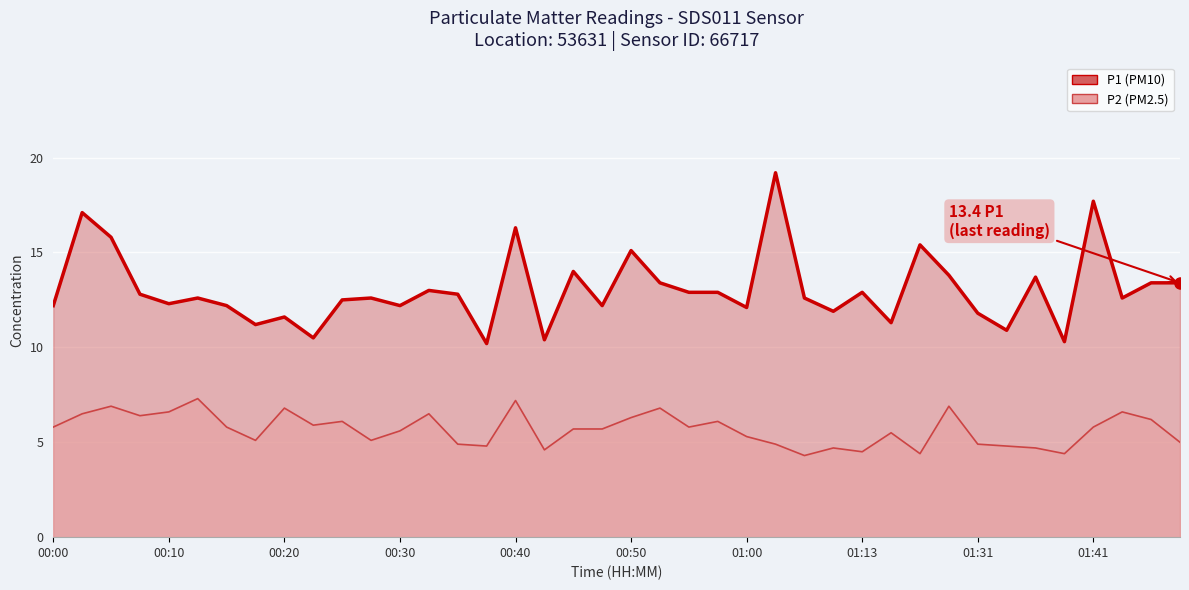

How many lines are shown in the chart?

2